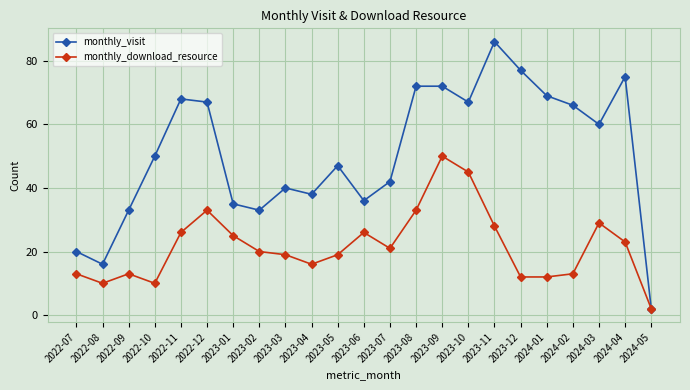

What is the label of the 8th point from the left?

2023-02